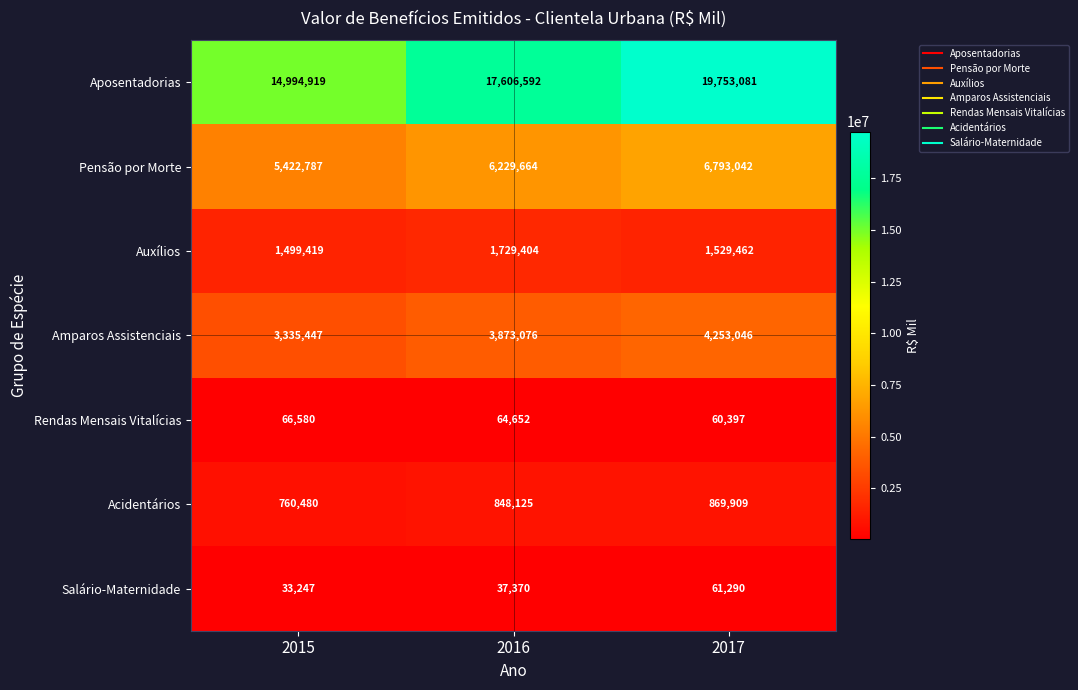

Between 2015 and 2017, which series saw the biggest shift?

Aposentadorias